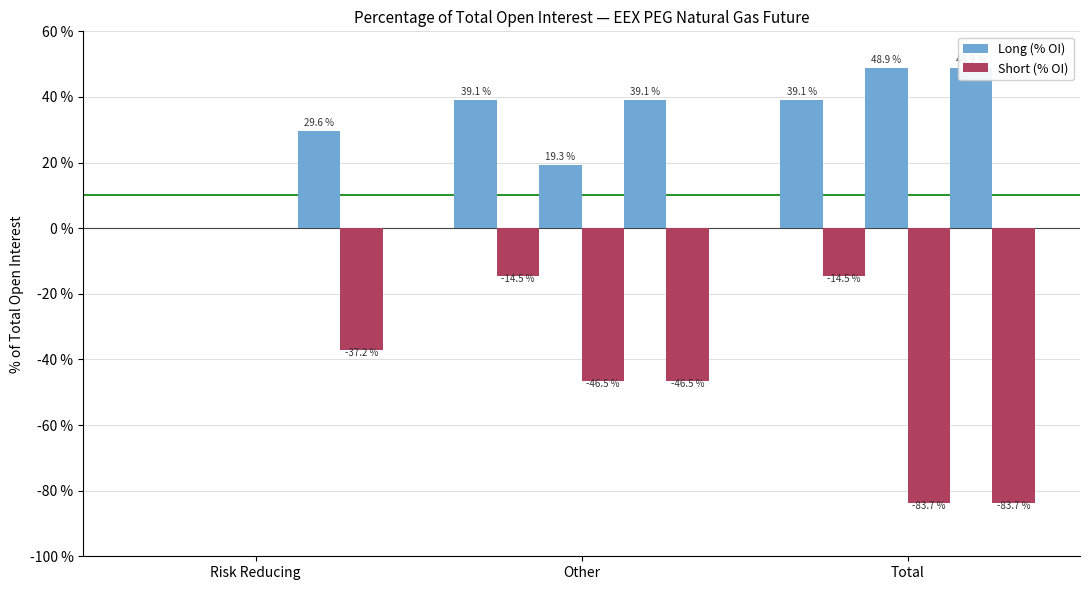

What position from the right is Risk Reducing?

3